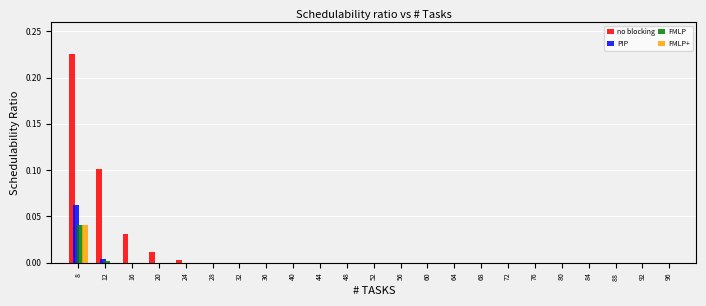

At which label does PIP reach its peak?

8